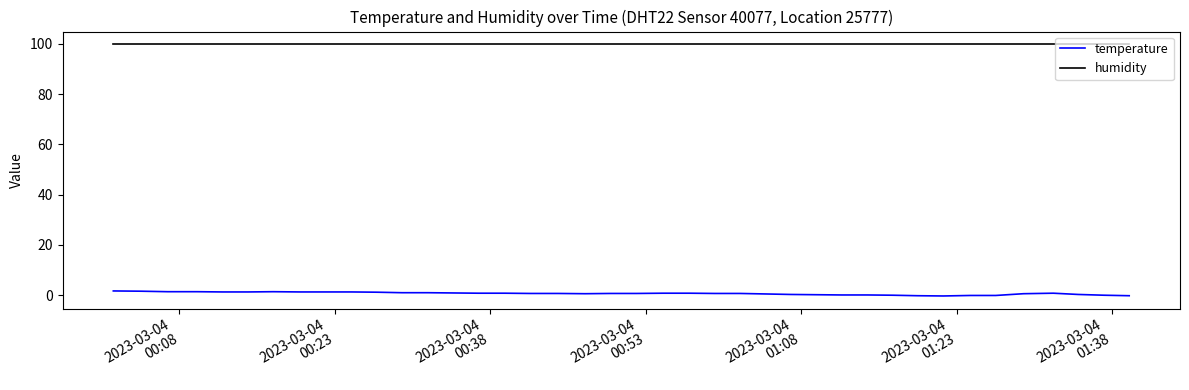

Count the number of data series in this chart.

2